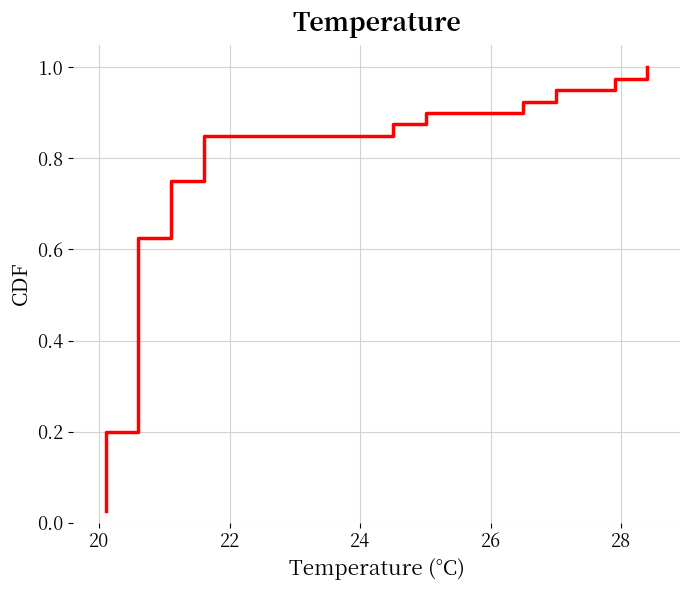

Reading right to left, extract all data points from this chart.

1.0	1.0	0.9	0.9	0.9	0.9	0.8	0.8	0.8	0.8	0.8	0.7	0.7	0.7	0.7	0.6	0.6	0.6	0.6	0.5	0.5	0.5	0.5	0.4	0.4	0.4	0.3	0.3	0.3	0.3	0.2	0.2	0.2	0.2	0.1	0.1	0.1	0.1	0.1	0.0